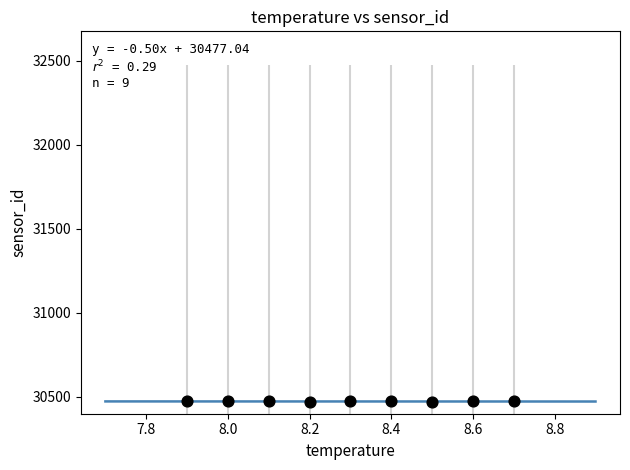

What is the average Y value?

30472.9